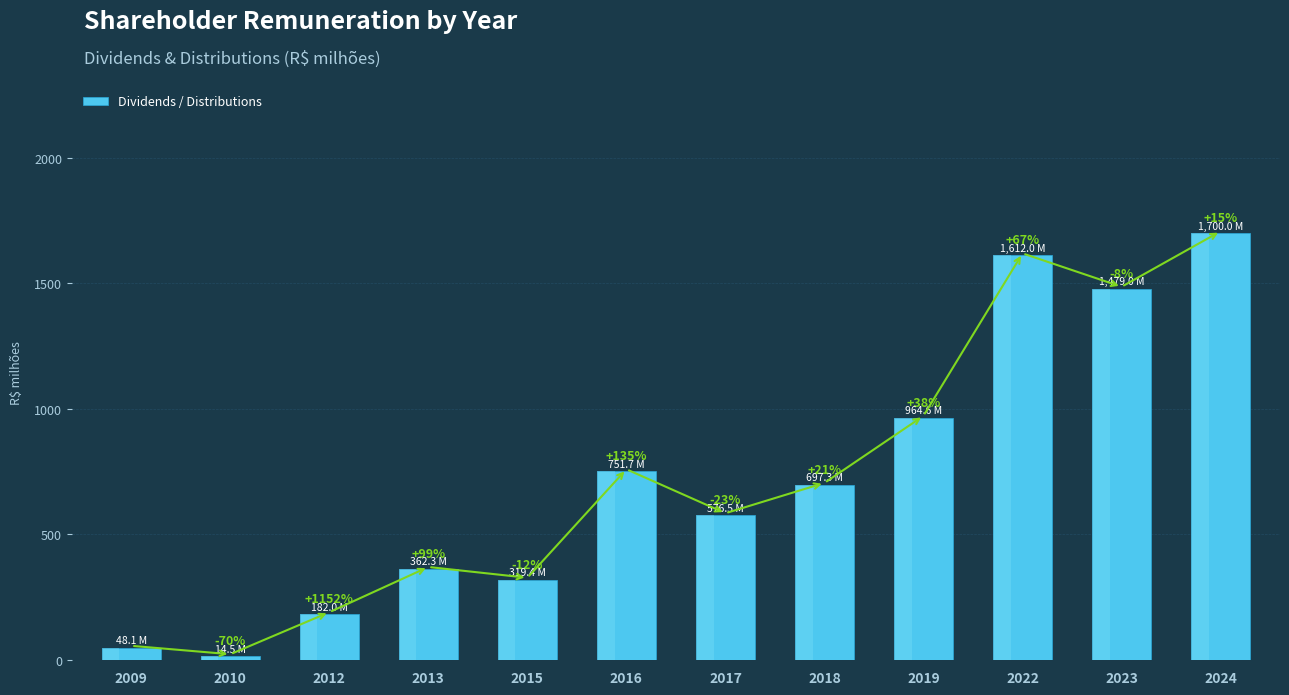

How many bars are there in total?

12